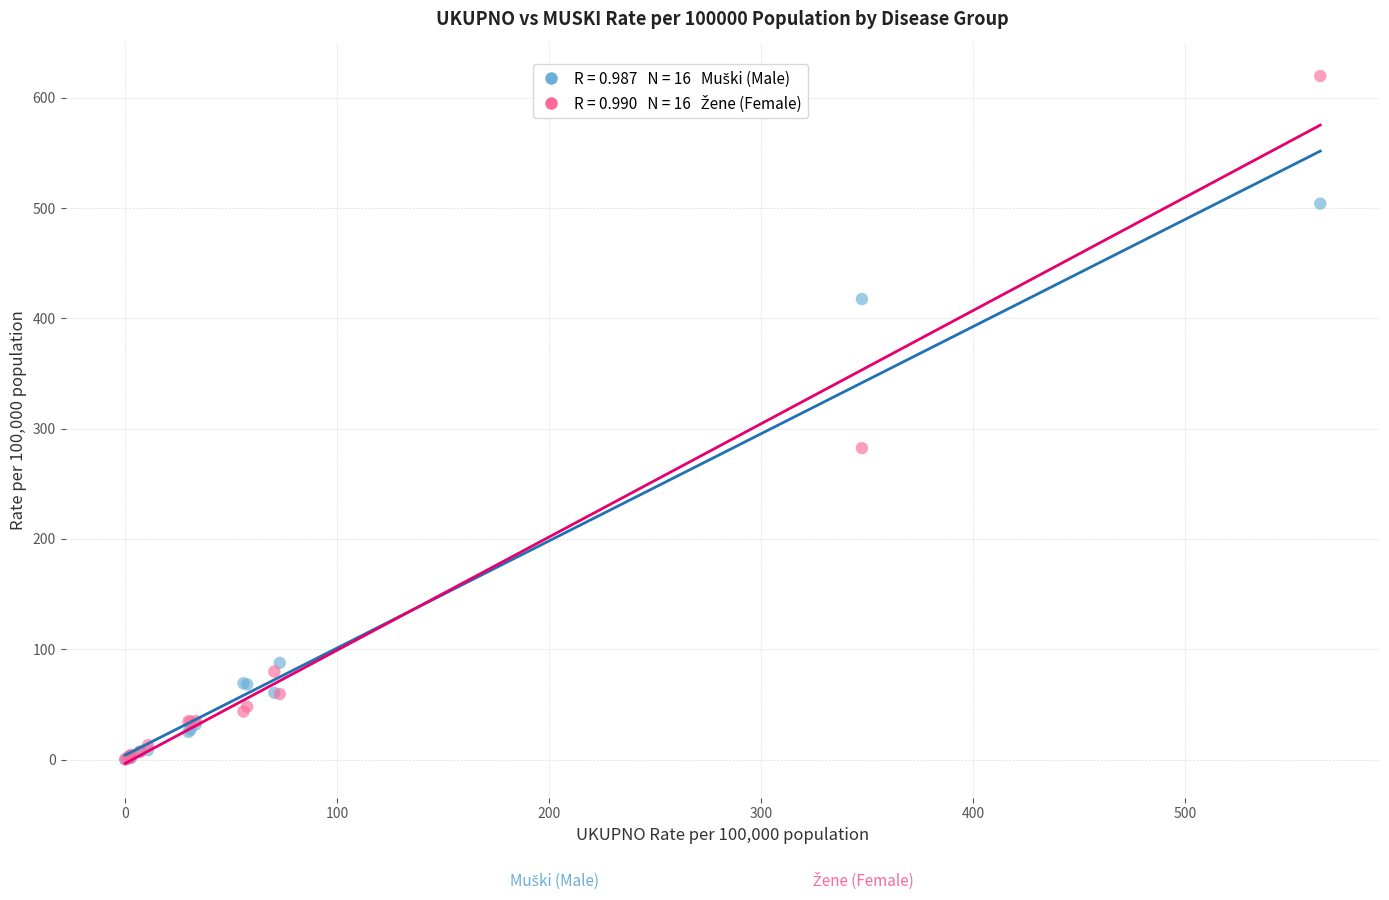

Across all series, what Y value is closest to 309?

282.3